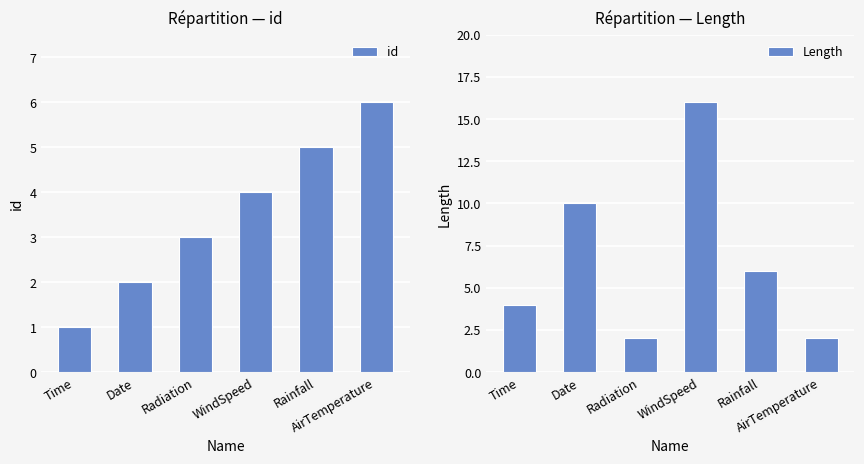

What is the sum of all id values?

21